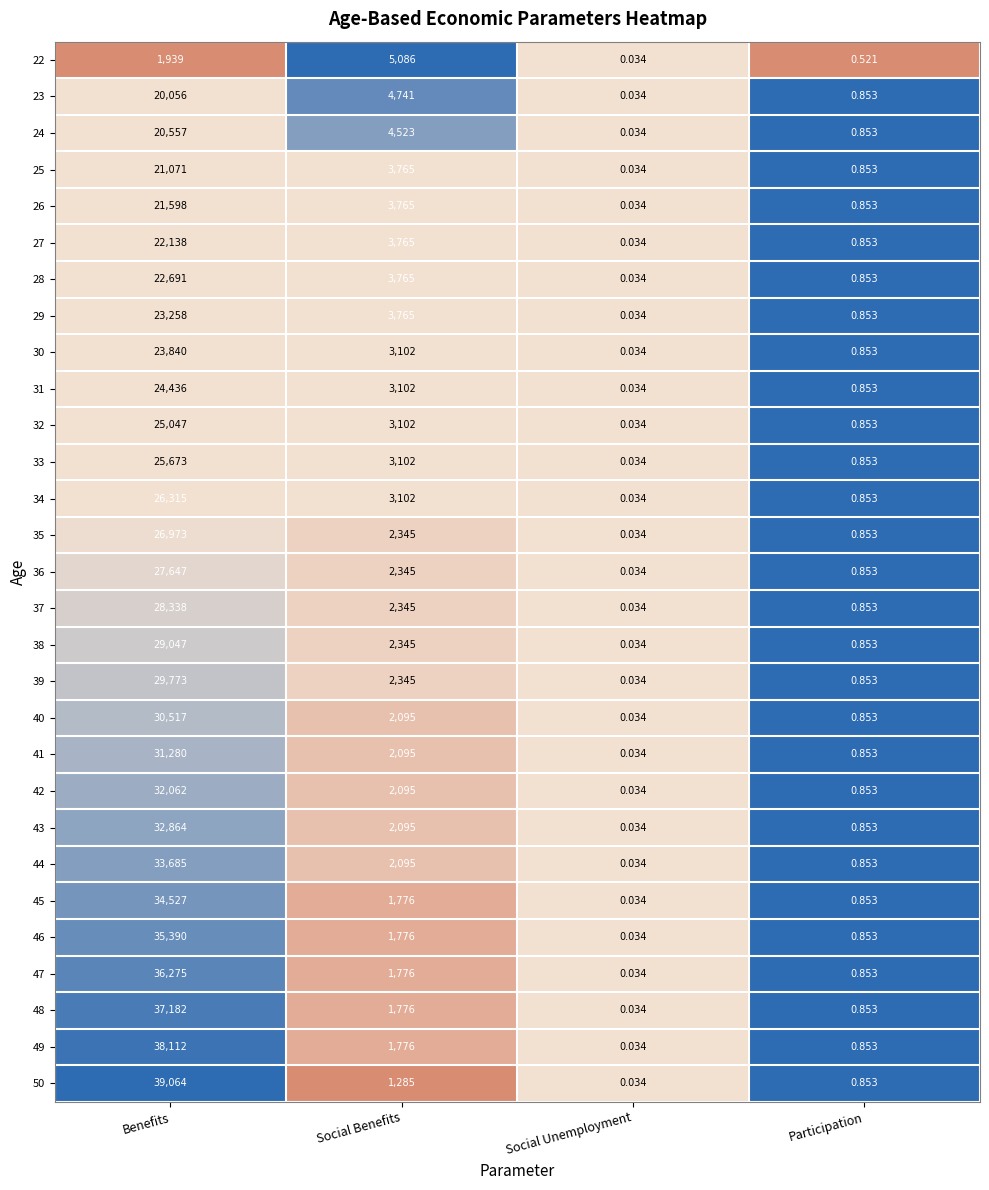

Rank the categories by 35 value from highest to lowest.

Benefits, Social Benefits, Participation, Social Unemployment